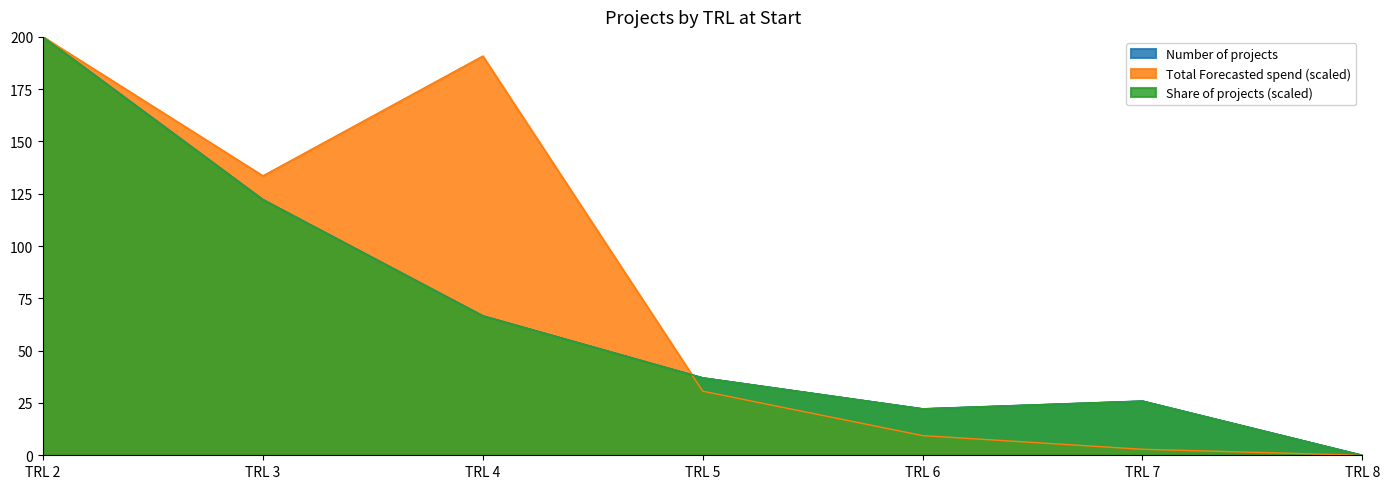

Is it true that Share of projects equals 219.2 at TRL 3?

False